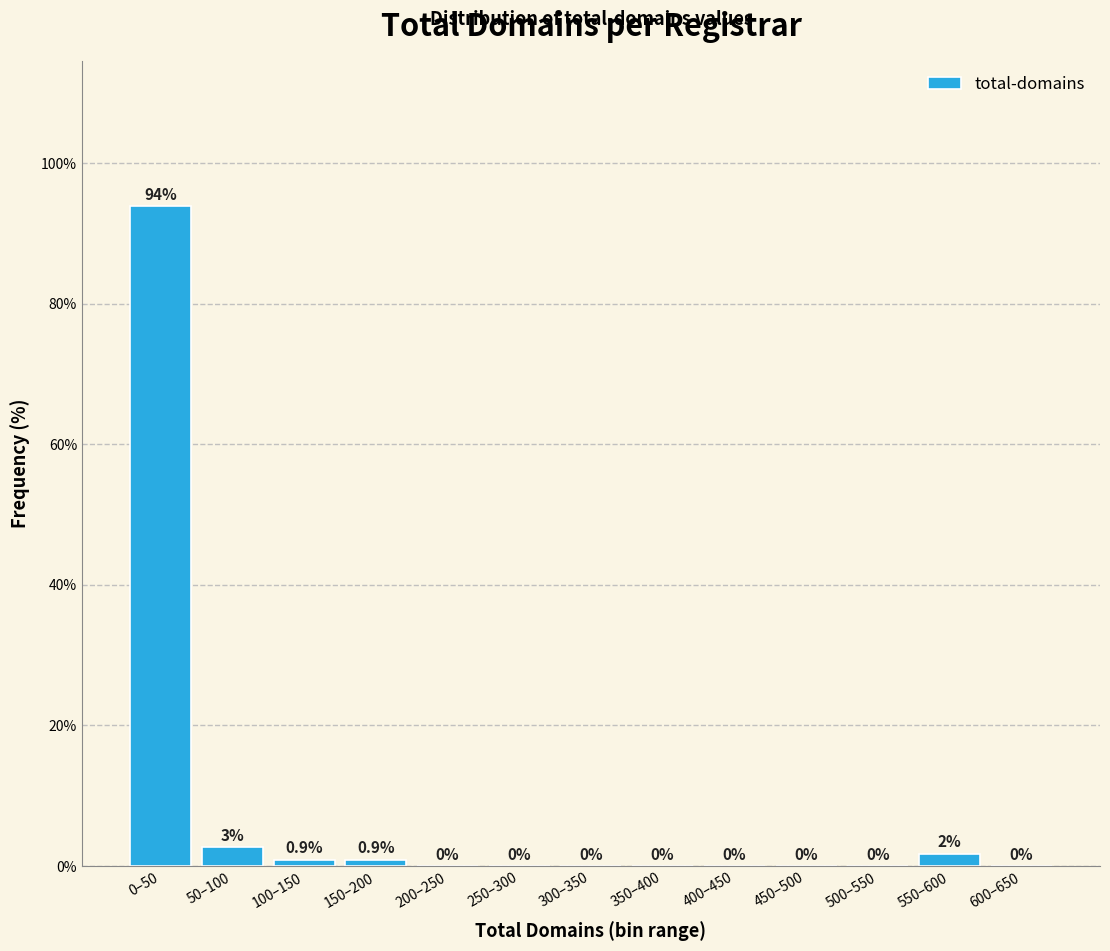

Which has a higher value, 300–350 or 50–100?

50–100